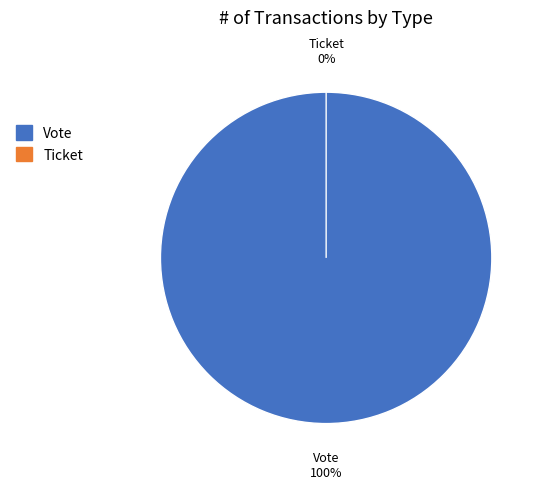

The Vote slice represents 93% of the pie. True or false?

False